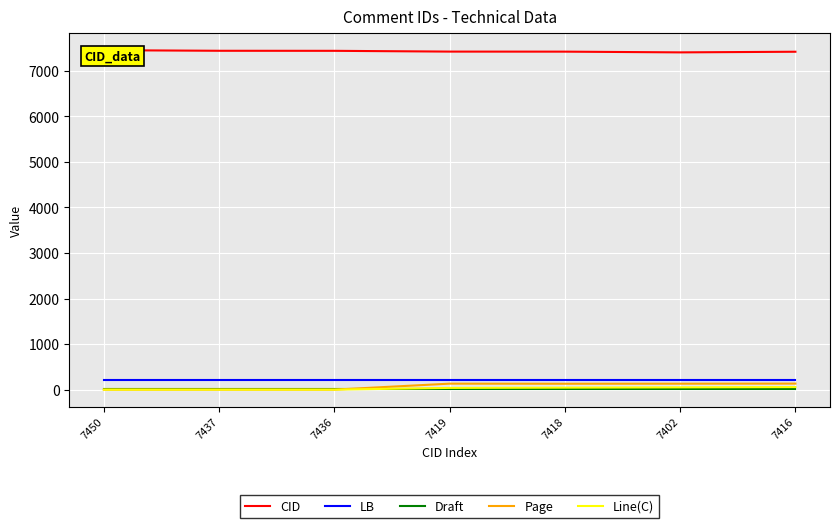

Reading left to right, extract all data points from this chart.

CID: 7450=7450.0	7437=7437.0	7436=7436.0	7419=7419.0	7418=7418.0	7402=7402.0	7416=7416.0
LB: 7450=209.0	7437=209.0	7436=209.0	7419=209.0	7418=209.0	7402=209.0	7416=209.0
Draft: 7450=4.0	7437=4.0	7436=4.0	7419=4.0	7418=4.0	7402=4.0	7416=4.0
Page: 7450=0.0	7437=0.0	7436=0.0	7419=131.4	7418=129.4	7402=130.5	7416=132.6
Line(C): 7450=0.0	7437=0.0	7436=0.0	7419=38.0	7418=44.0	7402=50.0	7416=56.0